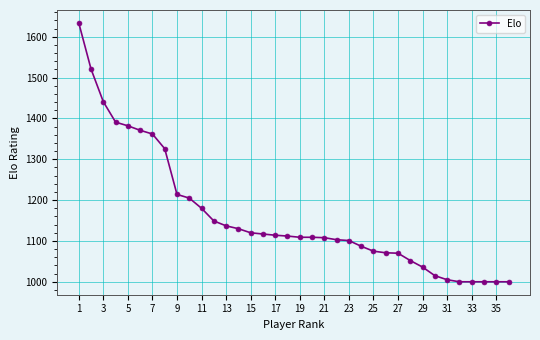

What is the greatest value displayed?

1634